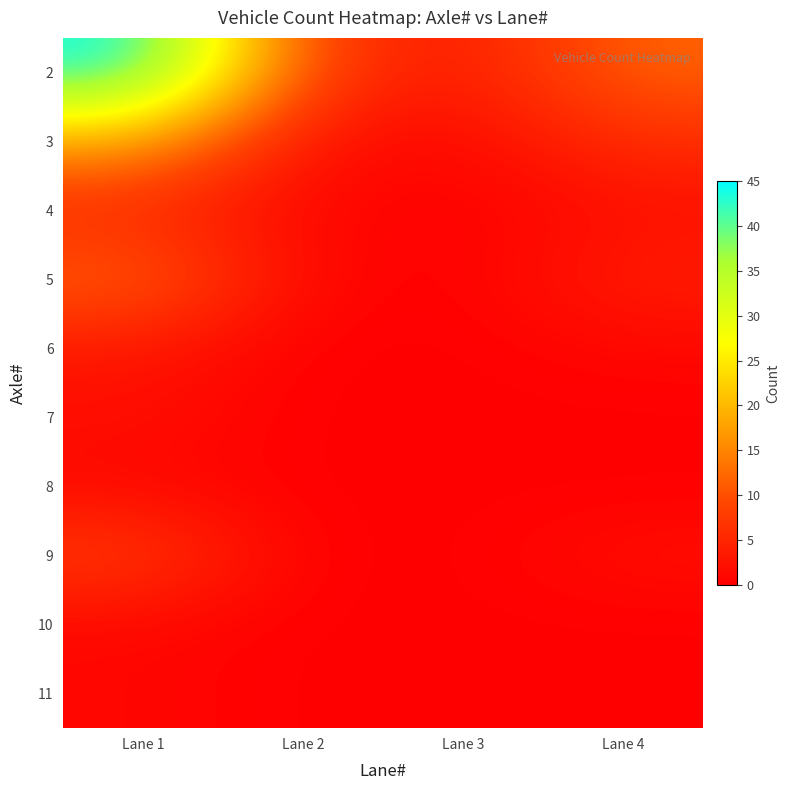

Which label corresponds to the largest value in the chart?

Lane 1